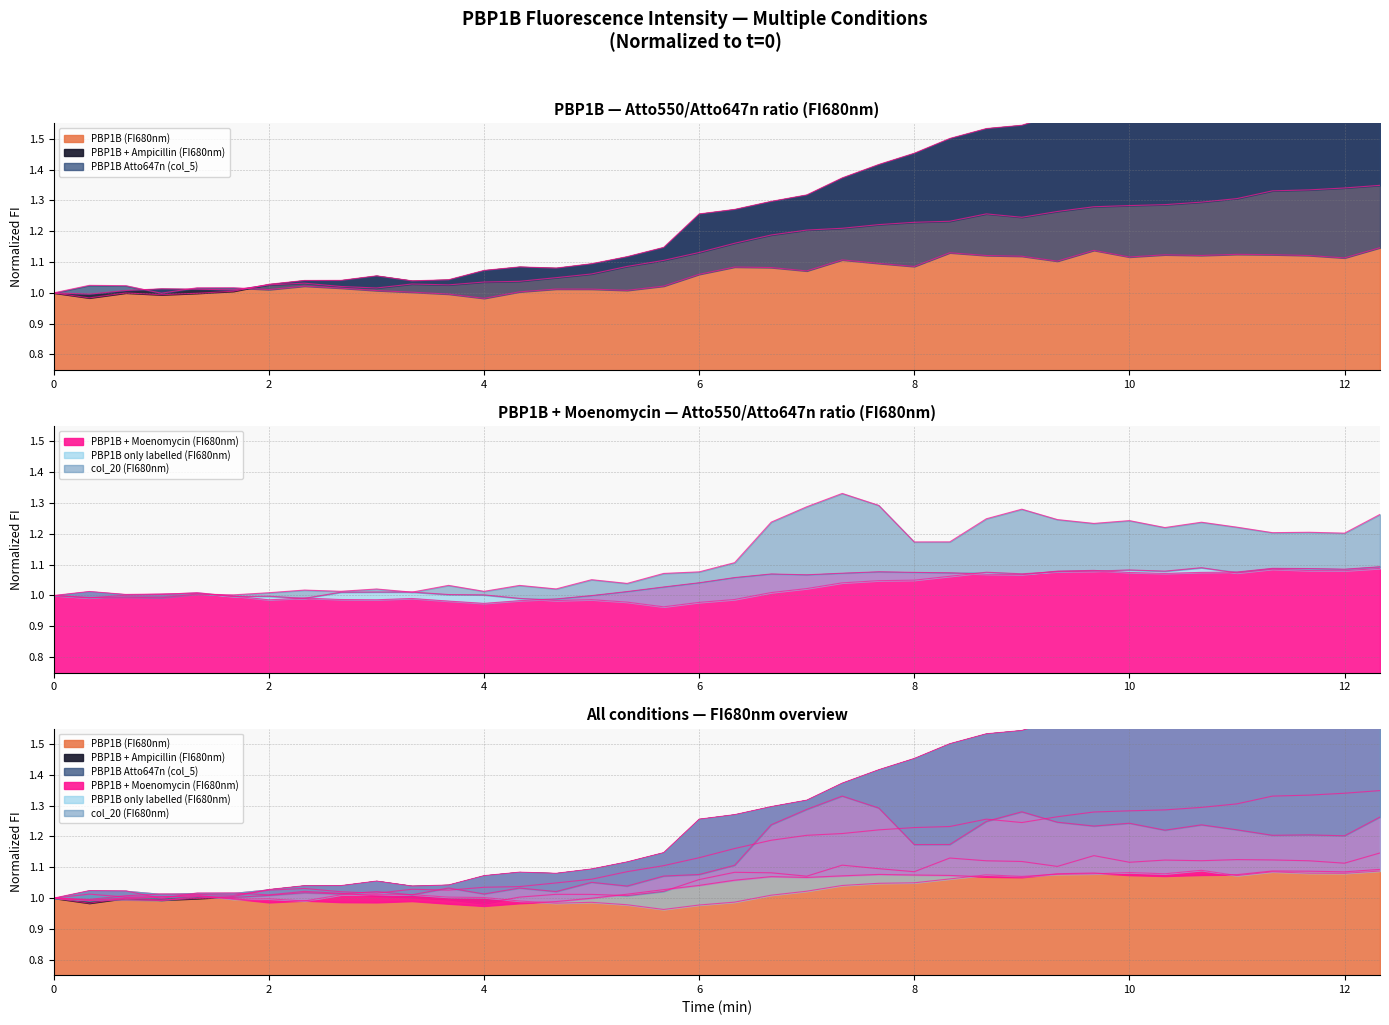

At which label does PBP1B + Ampicillin (FI680nm) reach its peak?

12.33